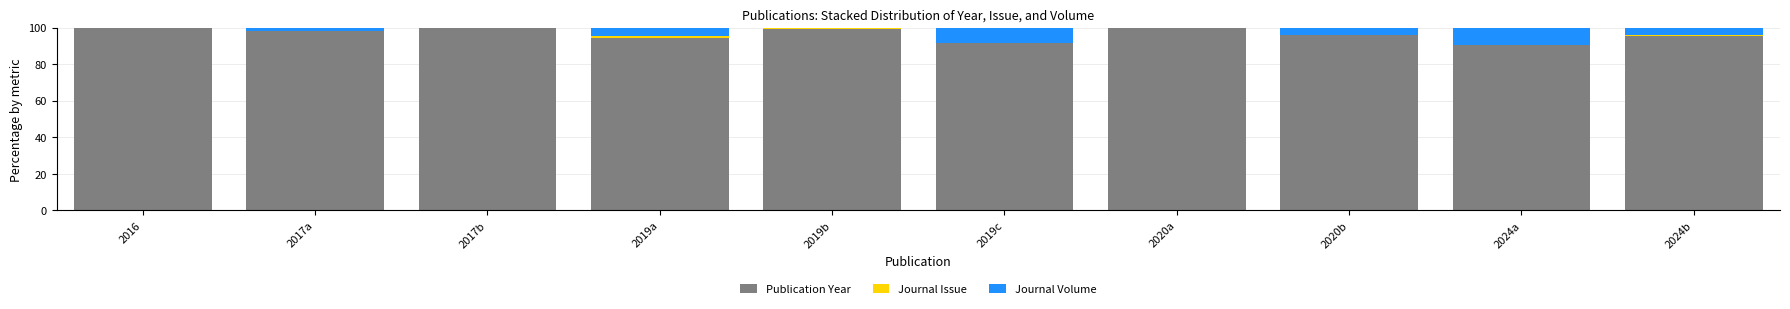

What is the highest value of the Publication Year series?

100.0